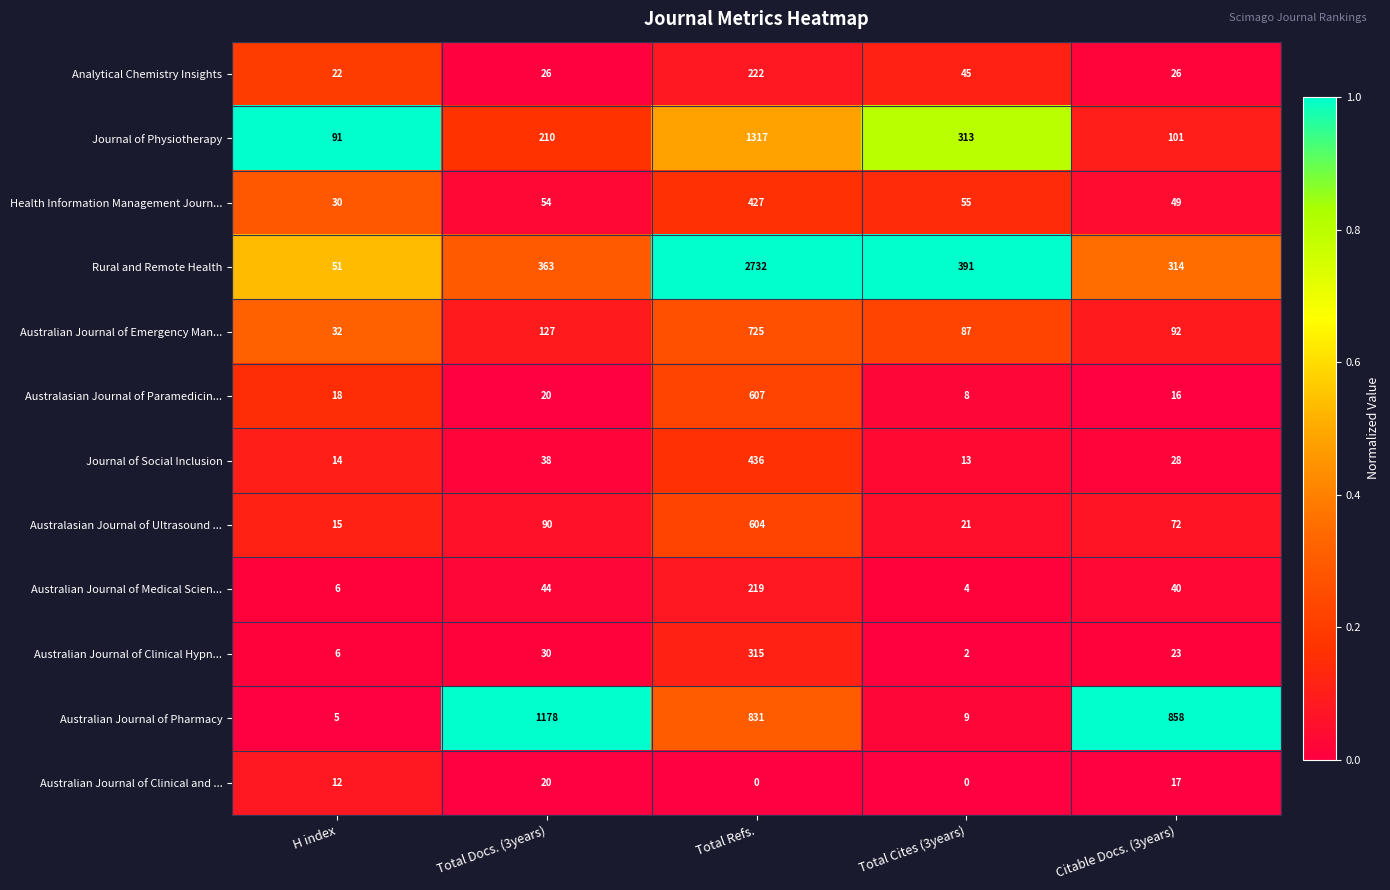

Which series has the largest total across all categories?

Rural and Remote Health